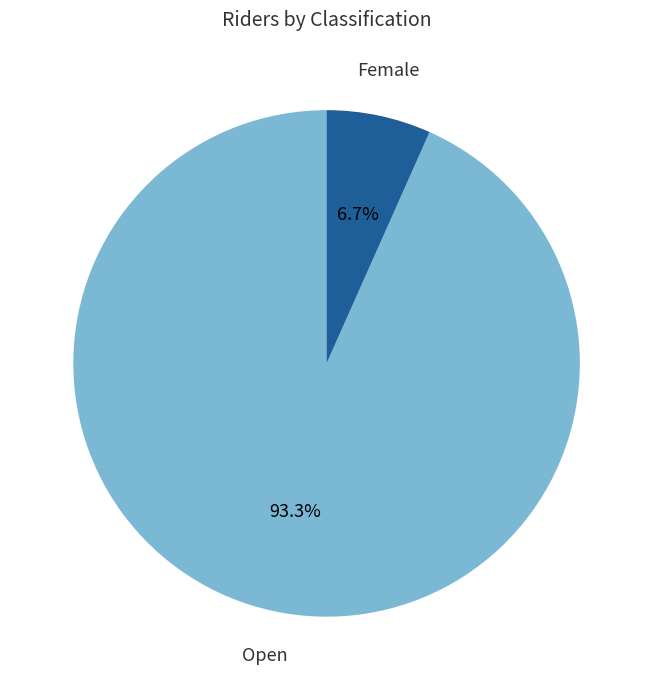

Which slice represents more than half of the pie?

Open